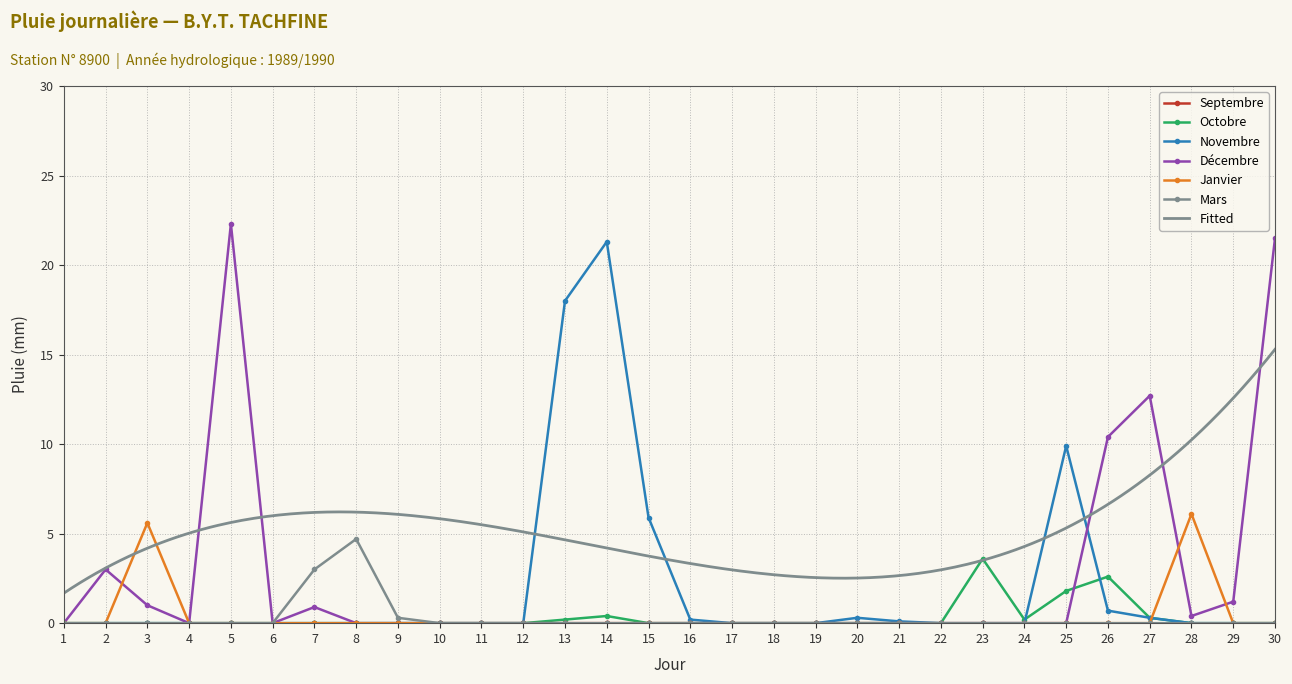

The value of Novembre at 28 is 0.0. True or false?

True